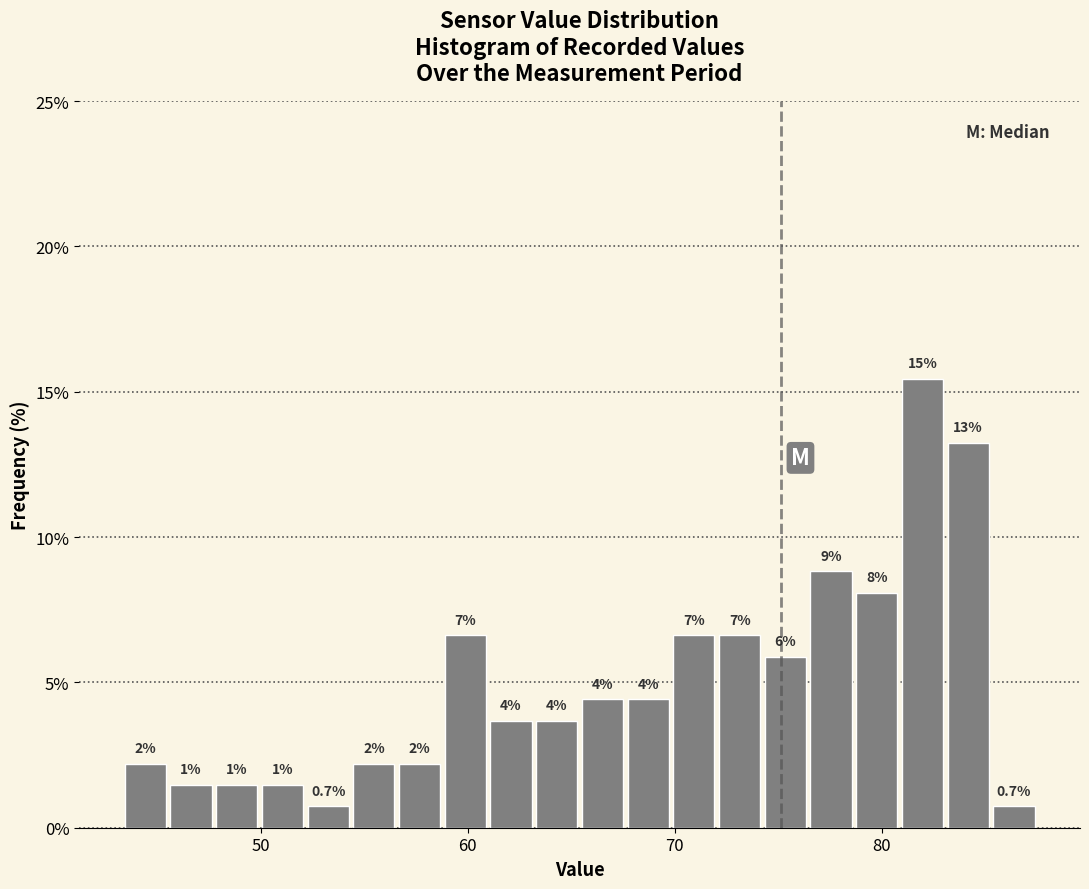

Read against the x-axis, roughly where is the centre of the tallest bar?

82